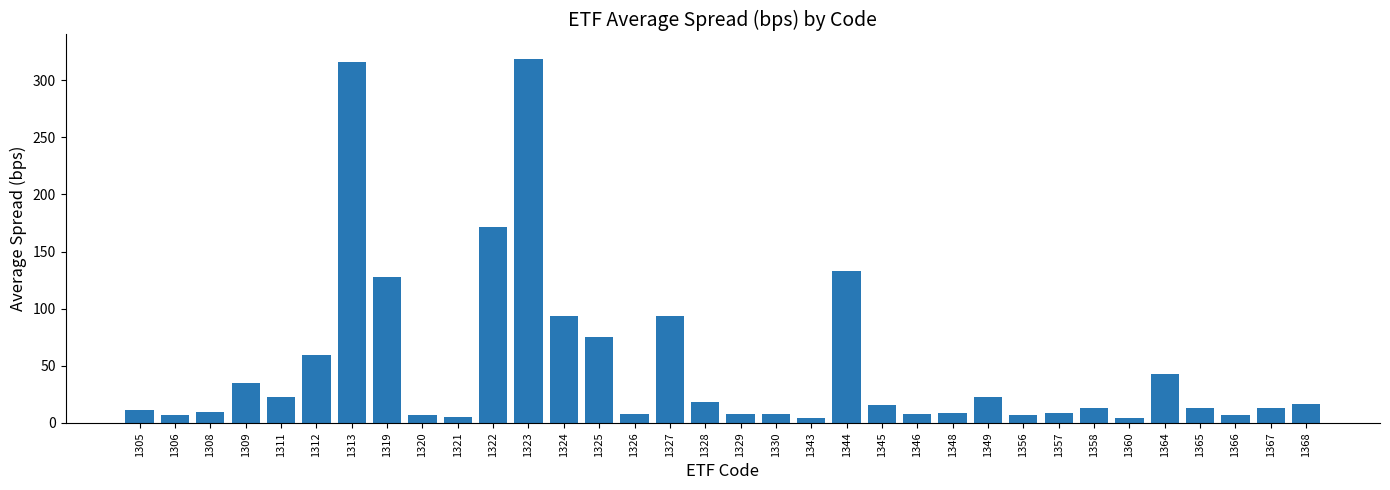

What is the difference between the maximum and second lowest values?

313.8